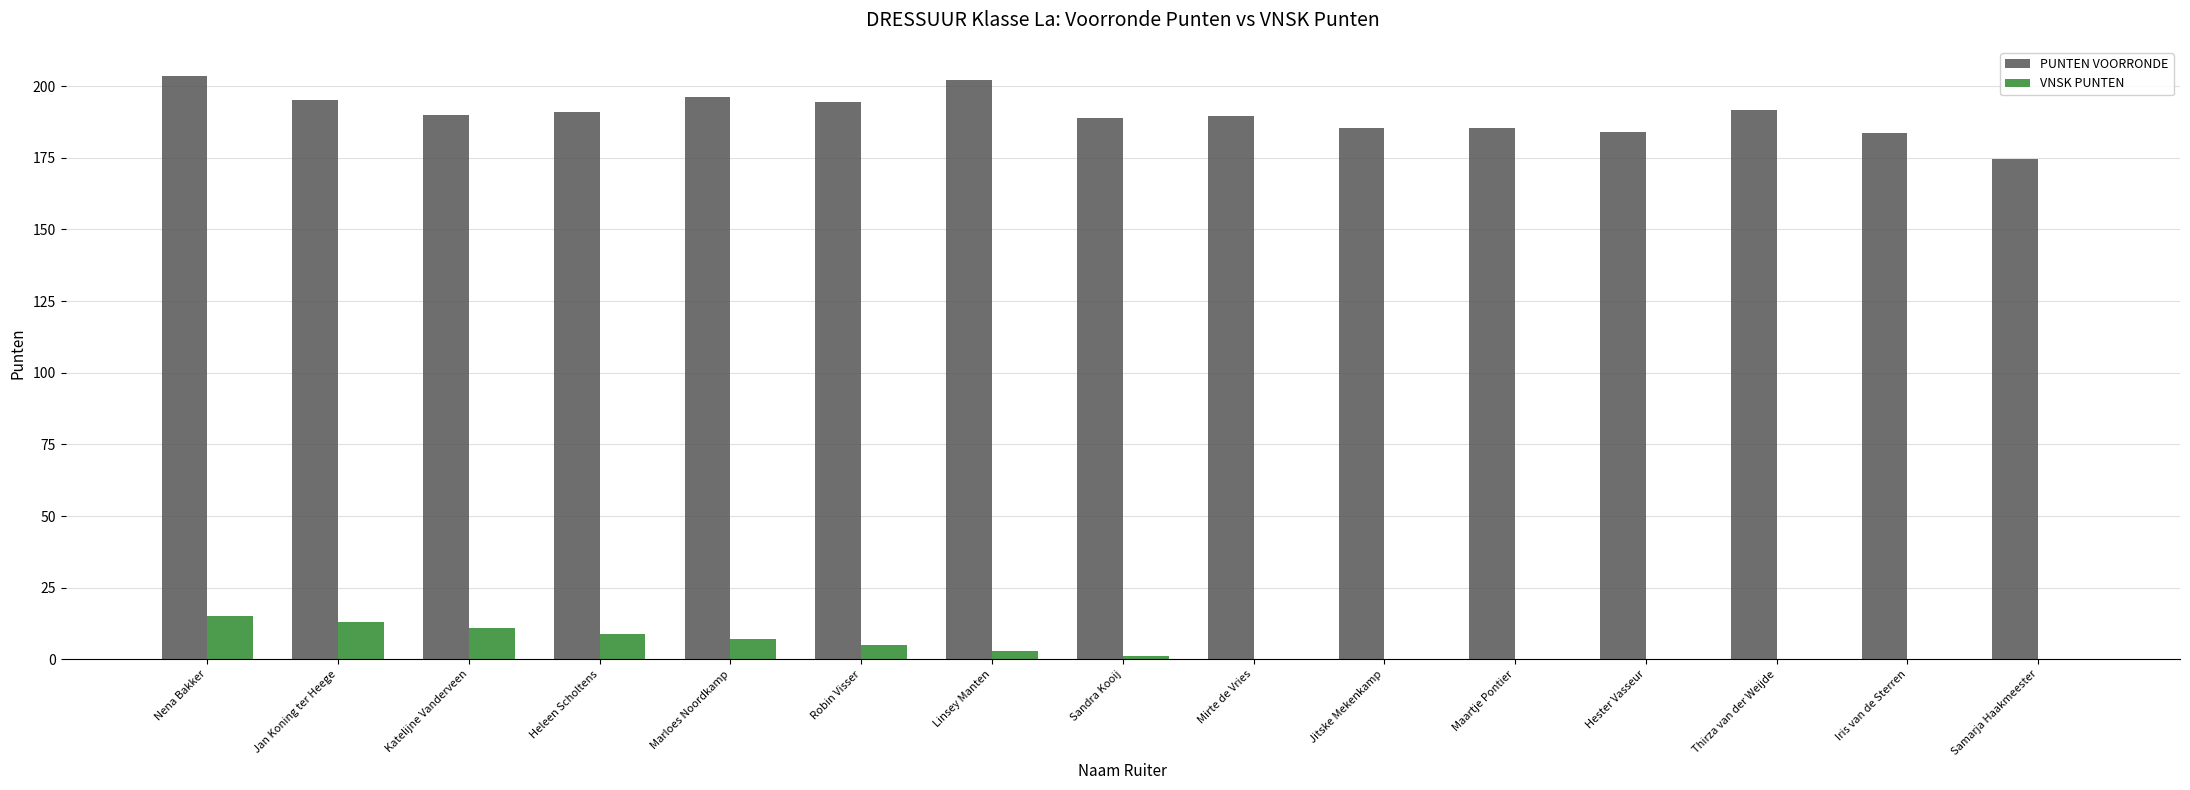

How many distinct data groups are displayed?

2